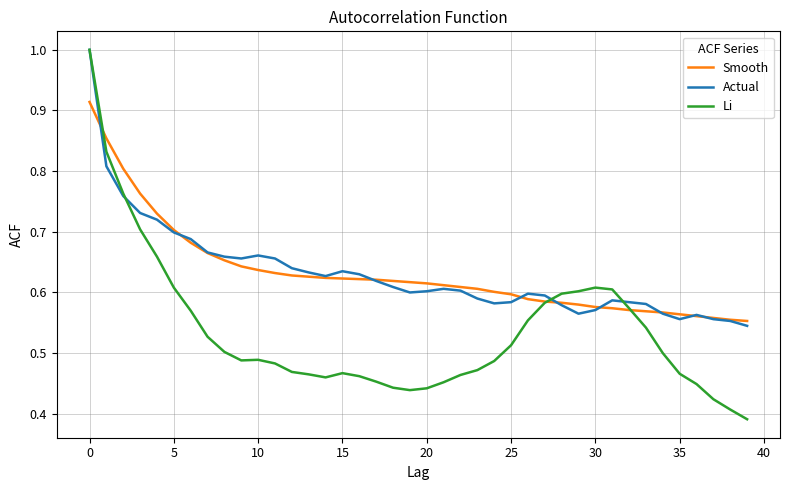

Which series has the largest range (max minus min)?

Li